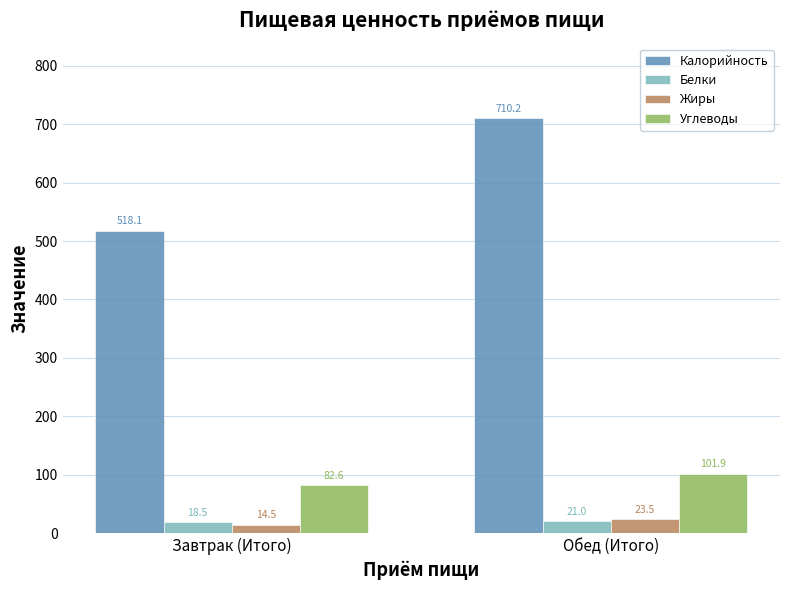

What is the label of the 2nd bar from the right?

Завтрак (Итого)